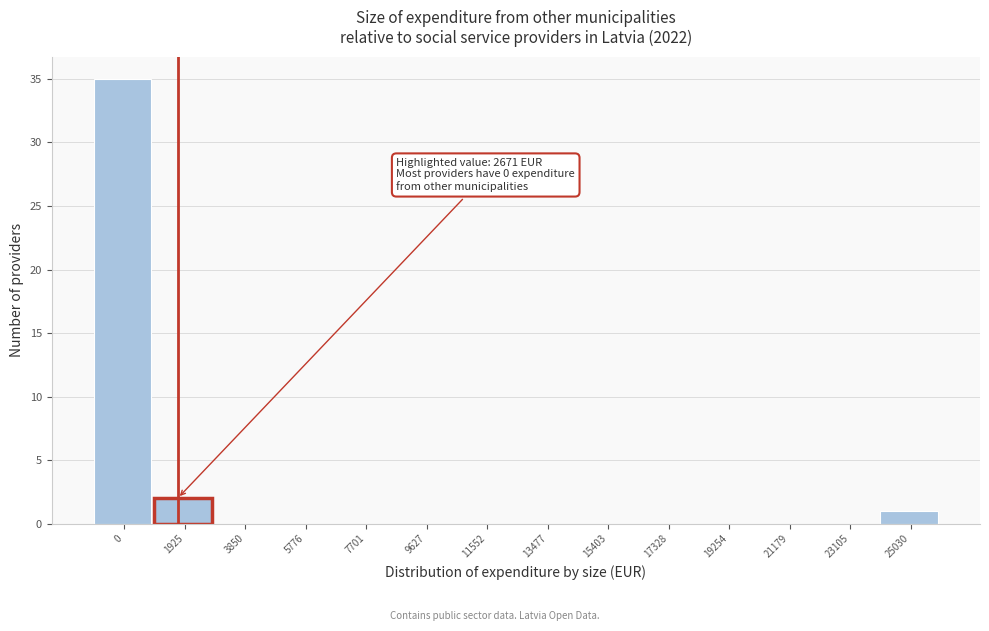

Reading right to left, transcribe all the data shown in this chart.

25030=1	23105=0	21179=0	19254=0	17328=0	15403=0	13477=0	11552=0	9627=0	7701=0	5776=0	3850=0	1925=2	0=35